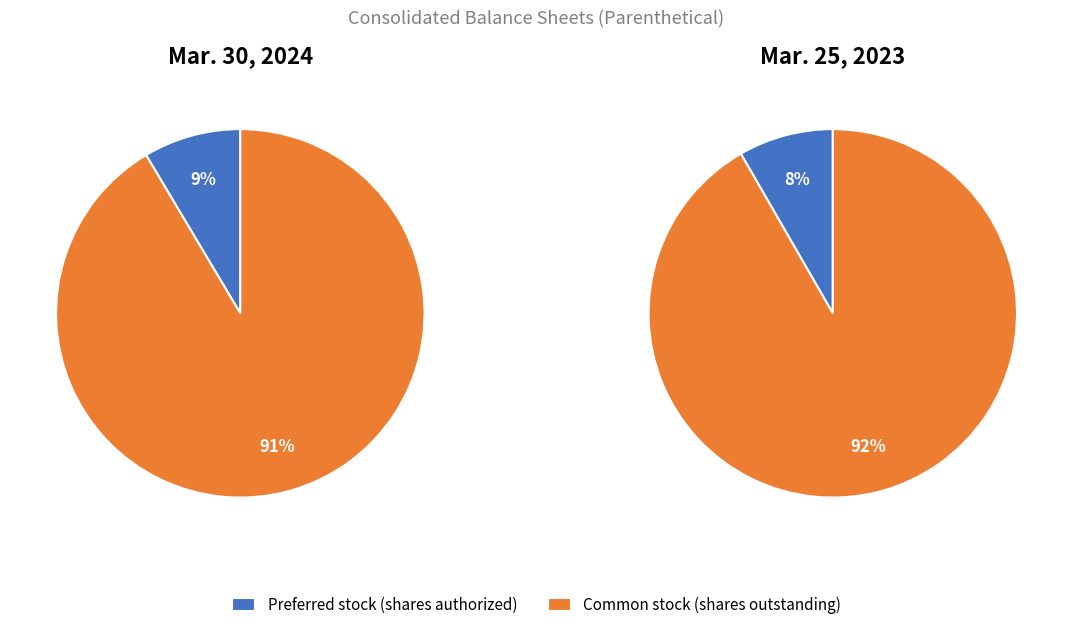

True or false: Common stock (shares outstanding) accounts for 99% of the total.

False